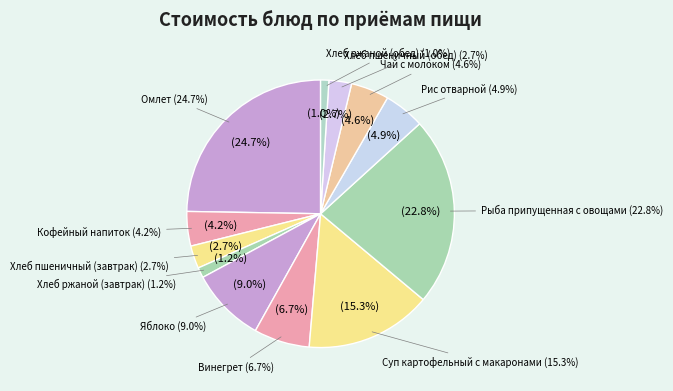

What is the smallest slice in the pie chart?

Хлеб ржаной (обед)